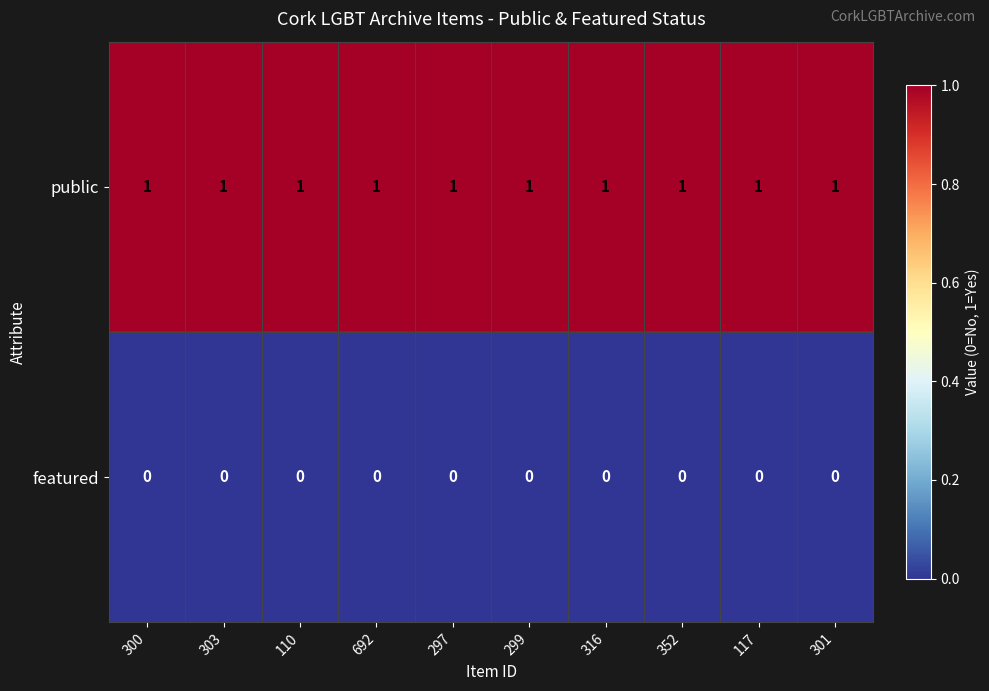

List the series in order of their peak value, lowest first.

featured, public